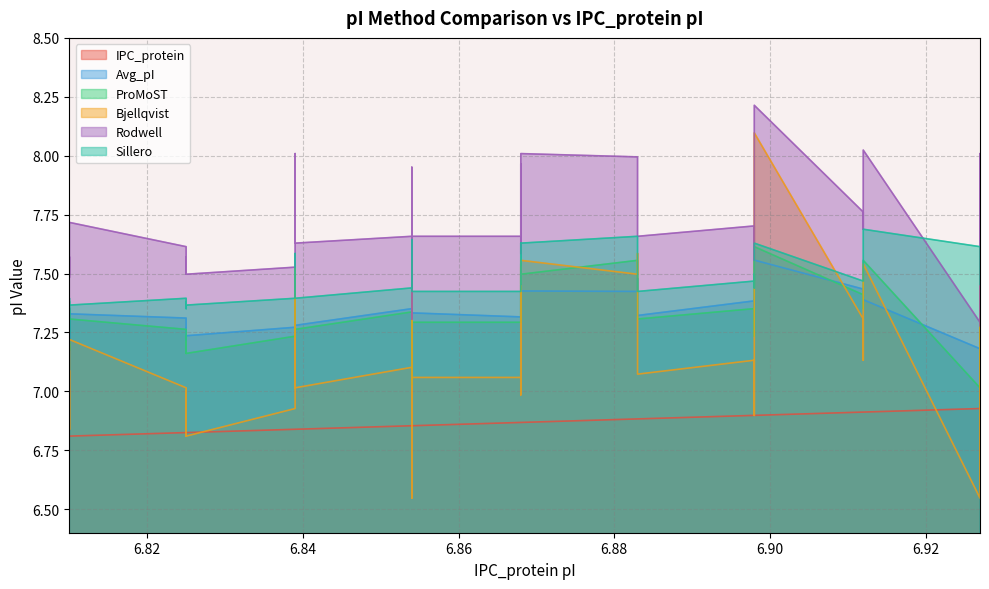

In ProMoST, how many points are higher than both neighbors (excluding endpoints)?

13